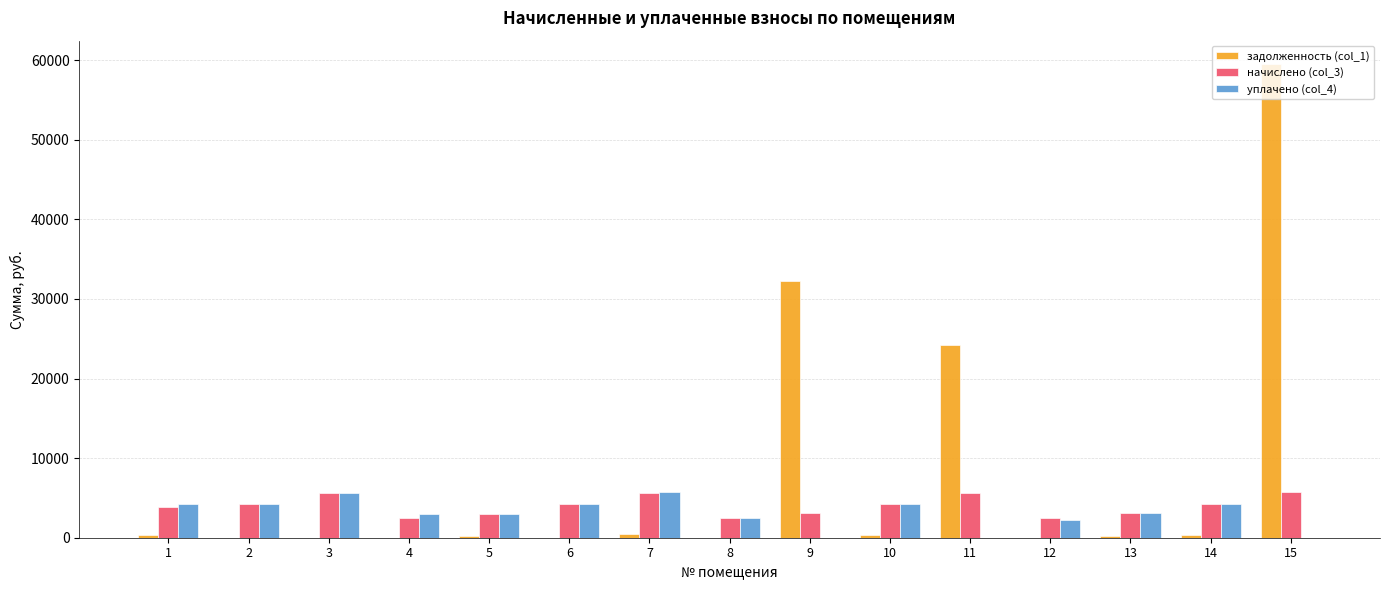

What is the greatest value displayed?

59468.9